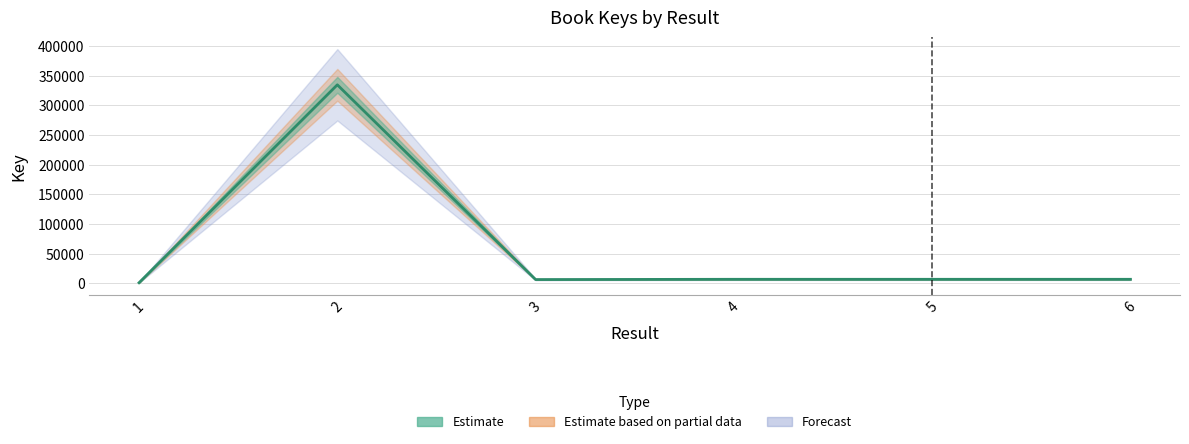

Where does the data first go above 6560?

2